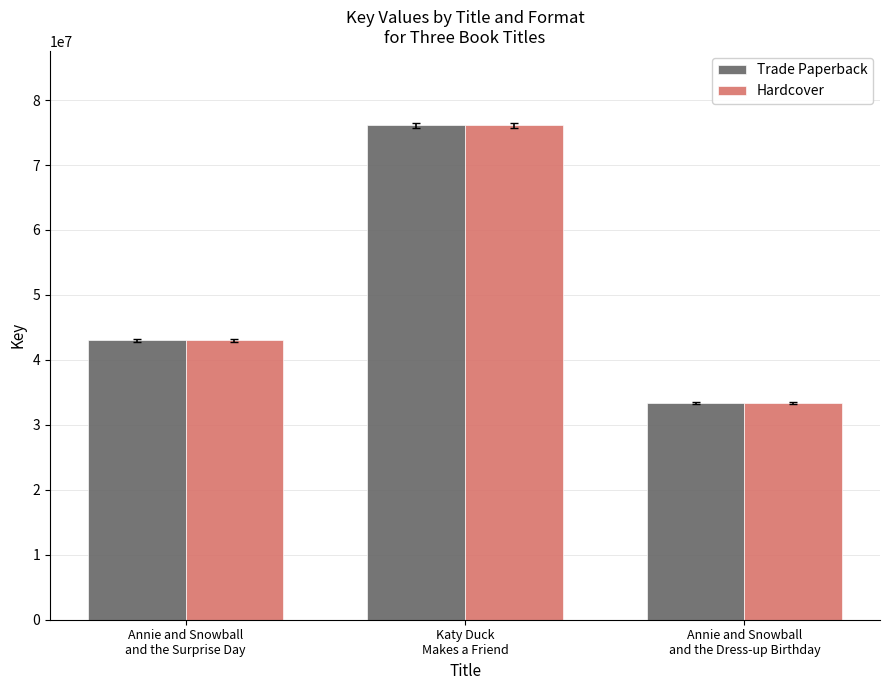

The value of Hardcover at Annie and Snowball
and the Surprise Day is 43035004. True or false?

True